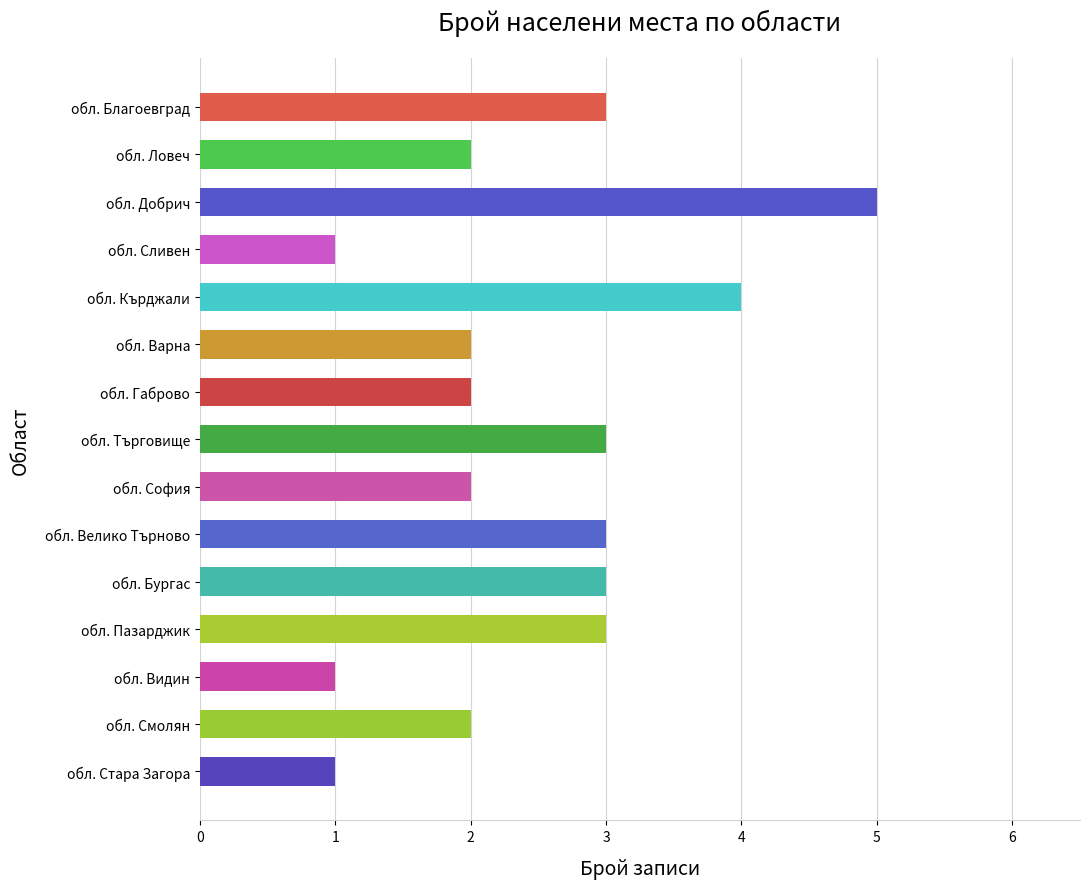

Is it true that the value at обл. Добрич is 1?

False